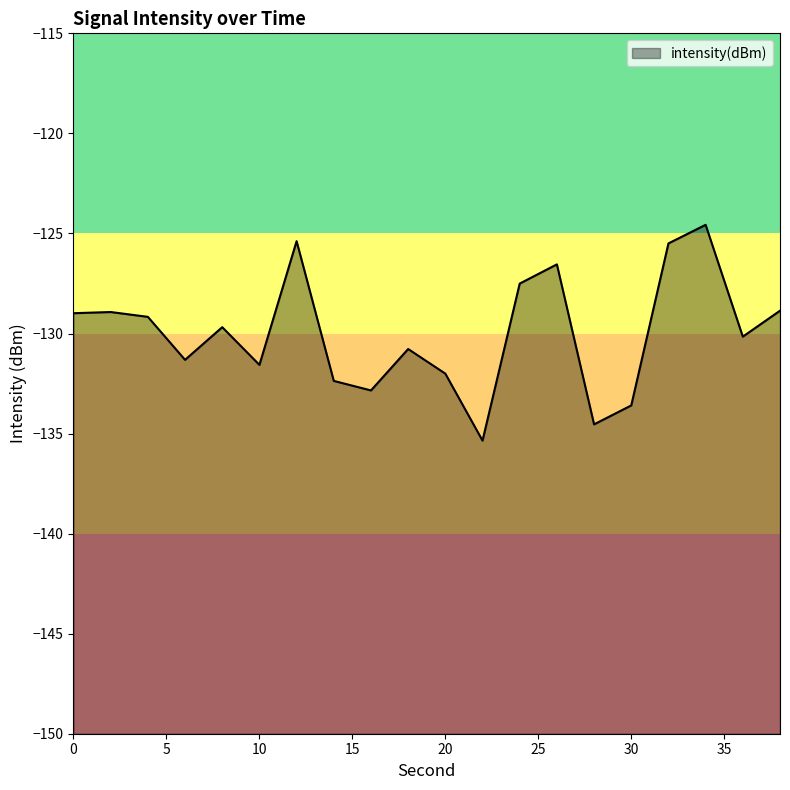

The chart shows a value of -126.5 at 26. True or false?

True